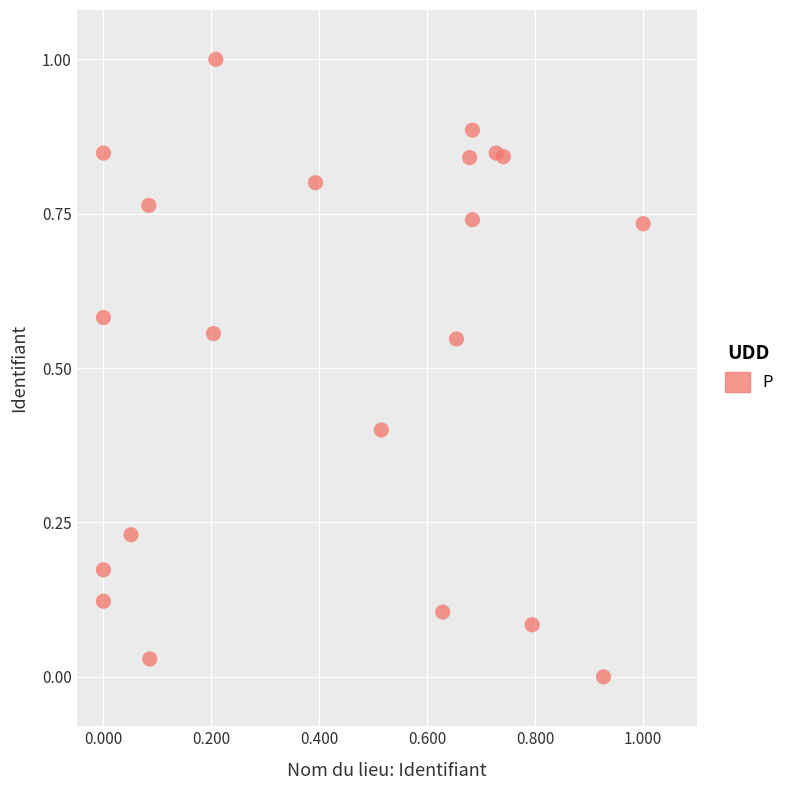

What is the range of Y values (max minus min)?

1.0